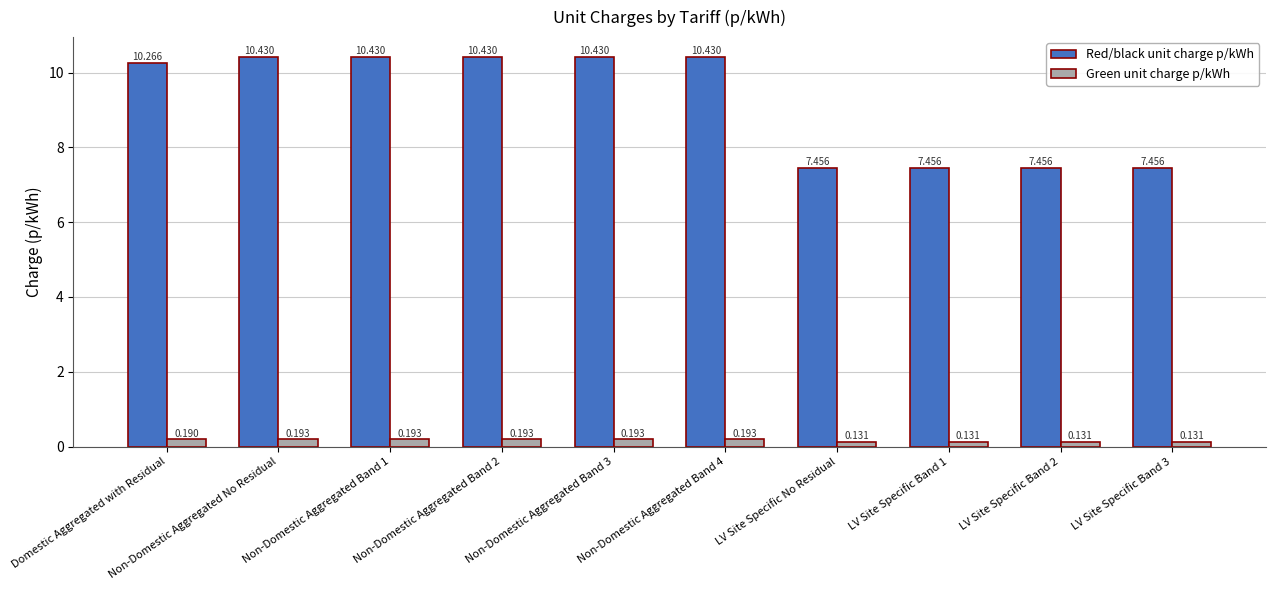

Is it true that Red/black unit charge p/kWh equals 2.1 at Non-Domestic Aggregated Band 1?

False